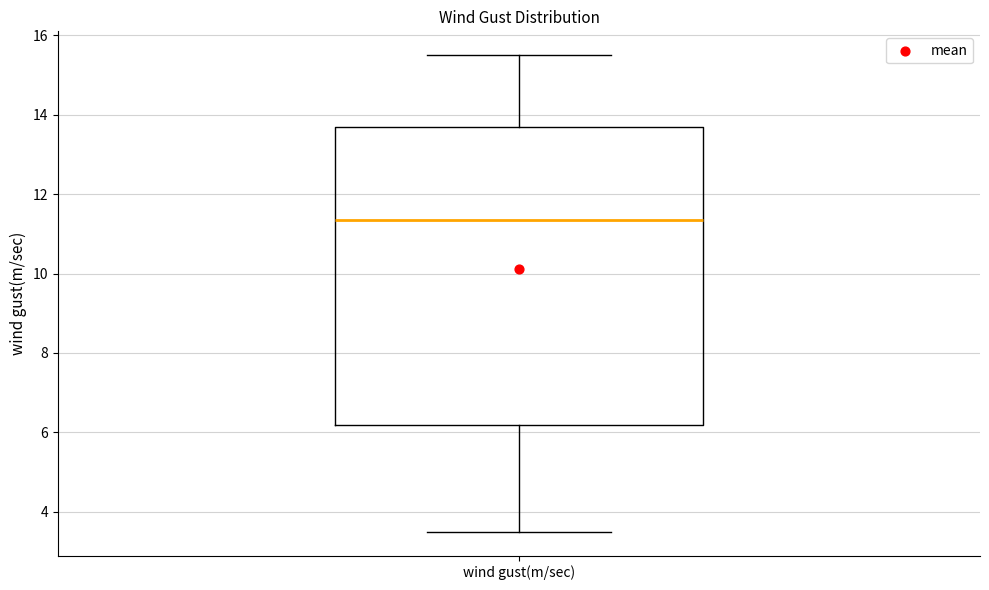

Read this box plot against the y-axis: the position of the median line, the range covered by the box, and the ends of both whiskers. The values are not printed on the chart, so give them approximately, as read against the axis.

median 11.4, box 6.2 to 13.8, whiskers 3.6 to 15.6